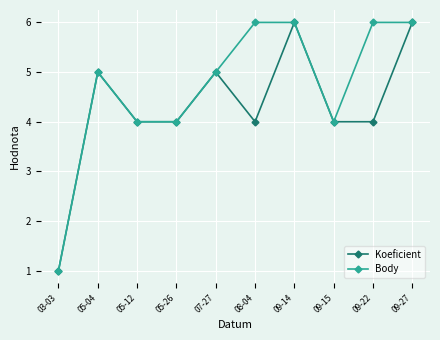

Reading right to left, what are all the values shown in this chart?

Koeficient: 6	4	4	6	4	5	4	4	5	1
Body: 6	6	4	6	6	5	4	4	5	1